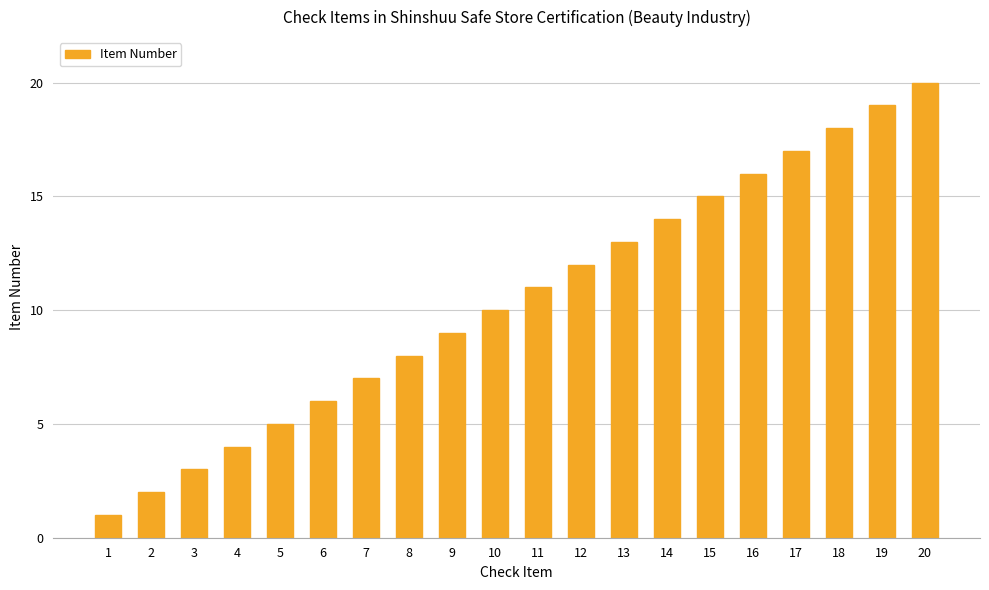

What is the maximum value shown in the chart?

20